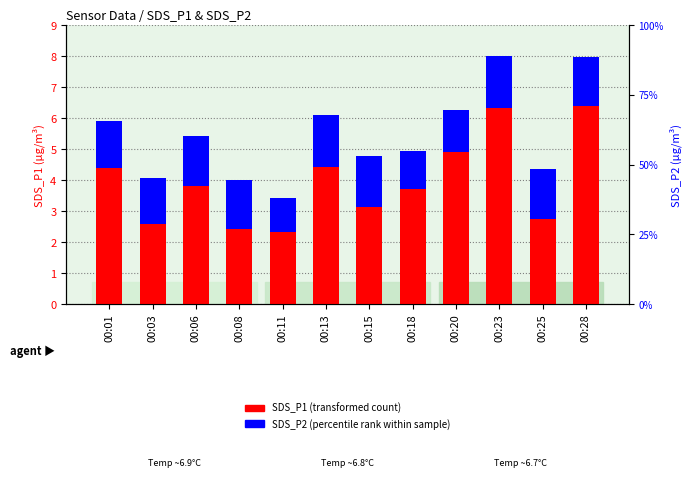

What is the difference between the SDS_P1 (transformed count) values at 00:28 and 00:23?

0.1